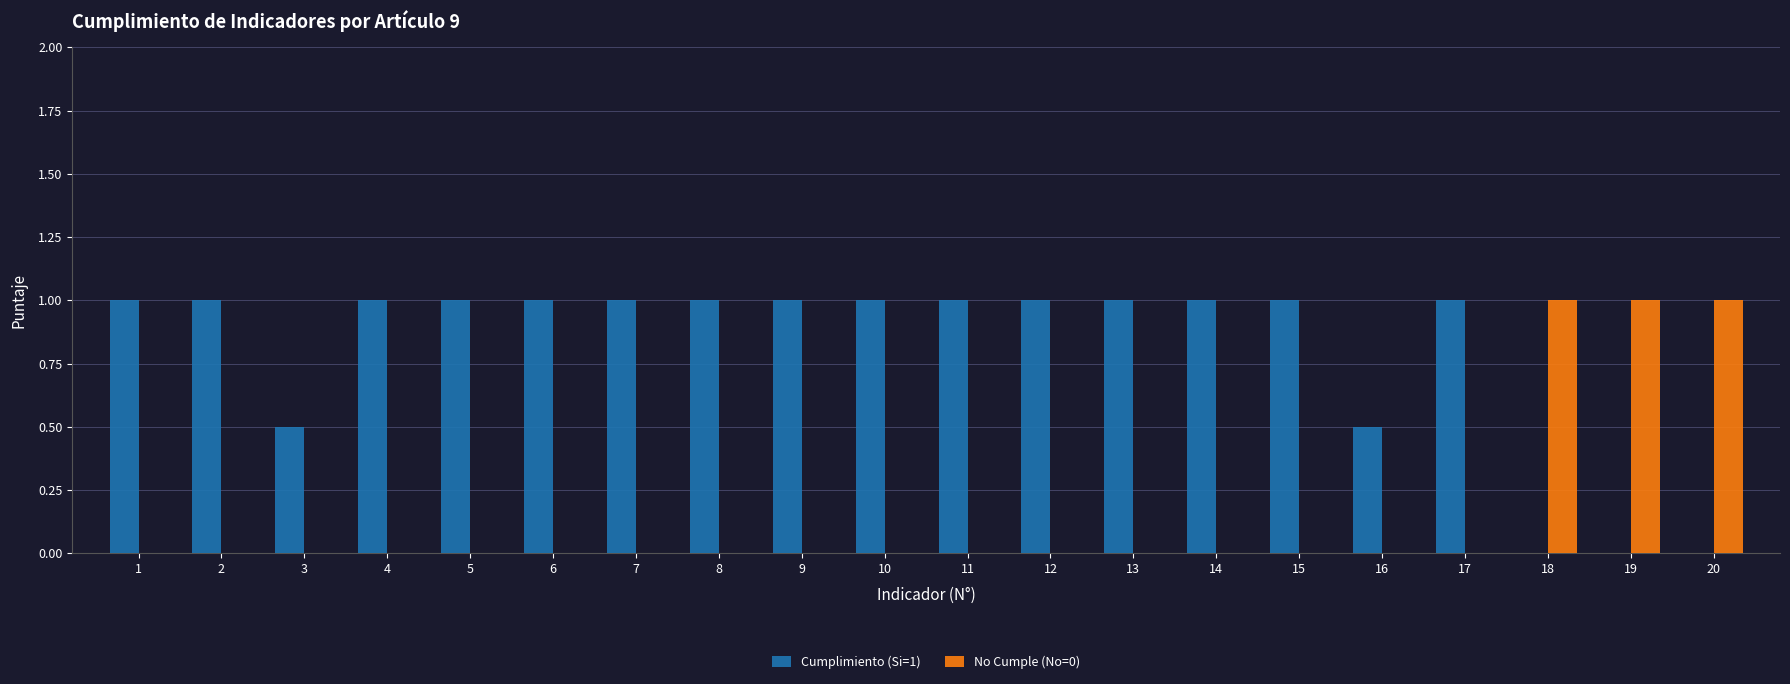

Reading left to right, transcribe all the data shown in this chart.

Cumplimiento (Si=1): 1=1.0	2=1.0	3=0.5	4=1.0	5=1.0	6=1.0	7=1.0	8=1.0	9=1.0	10=1.0	11=1.0	12=1.0	13=1.0	14=1.0	15=1.0	16=0.5	17=1.0	18=0.0	19=0.0	20=0.0
No Cumple (No=0): 1=0.0	2=0.0	3=0.0	4=0.0	5=0.0	6=0.0	7=0.0	8=0.0	9=0.0	10=0.0	11=0.0	12=0.0	13=0.0	14=0.0	15=0.0	16=0.0	17=0.0	18=1.0	19=1.0	20=1.0